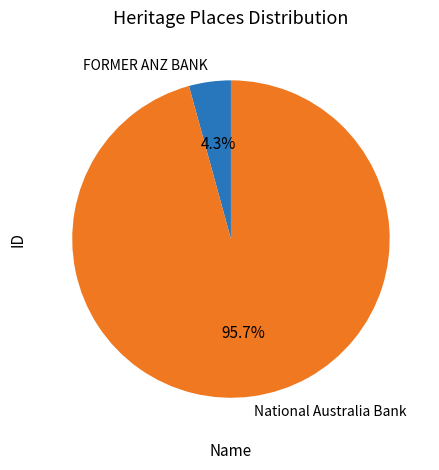

What portion of the pie excludes National Australia Bank?

4.3%